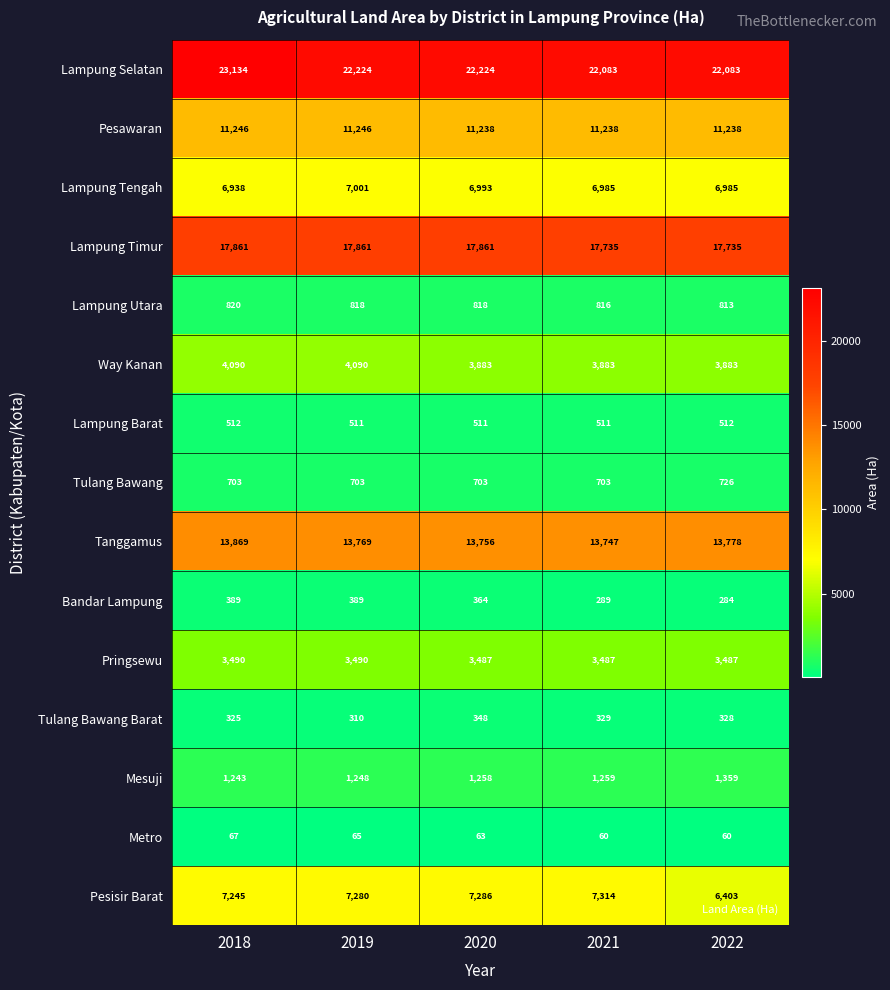

What is the average value of the Lampung Selatan series?

22350